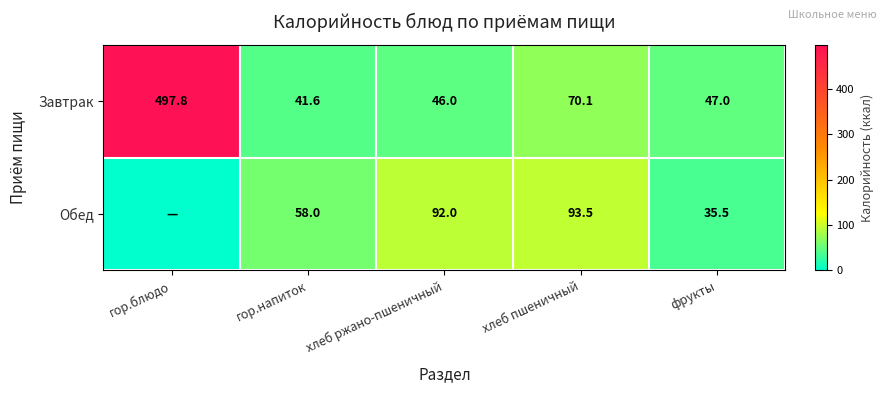

List the labels in order of Завтрак value, smallest first.

гор.напиток, хлеб ржано-пшеничный, фрукты, хлеб пшеничный, гор.блюдо